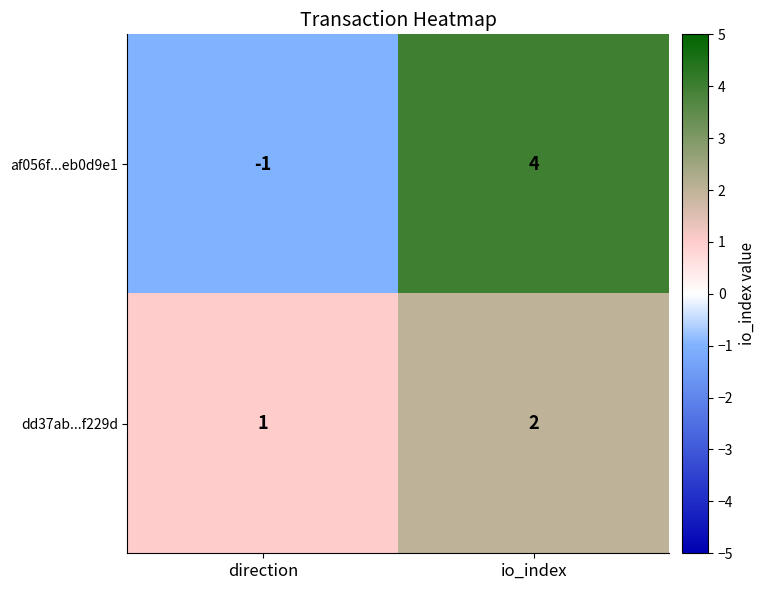

Reading left to right, extract all data points from this chart.

af056f...eb0d9e1: -1	4
dd37ab...f229d: 1	2